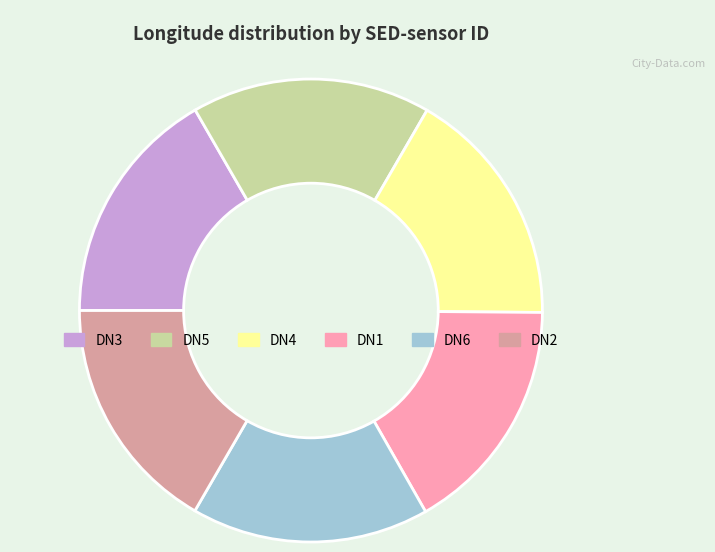

Does DN1 represent more than half of the total?

No